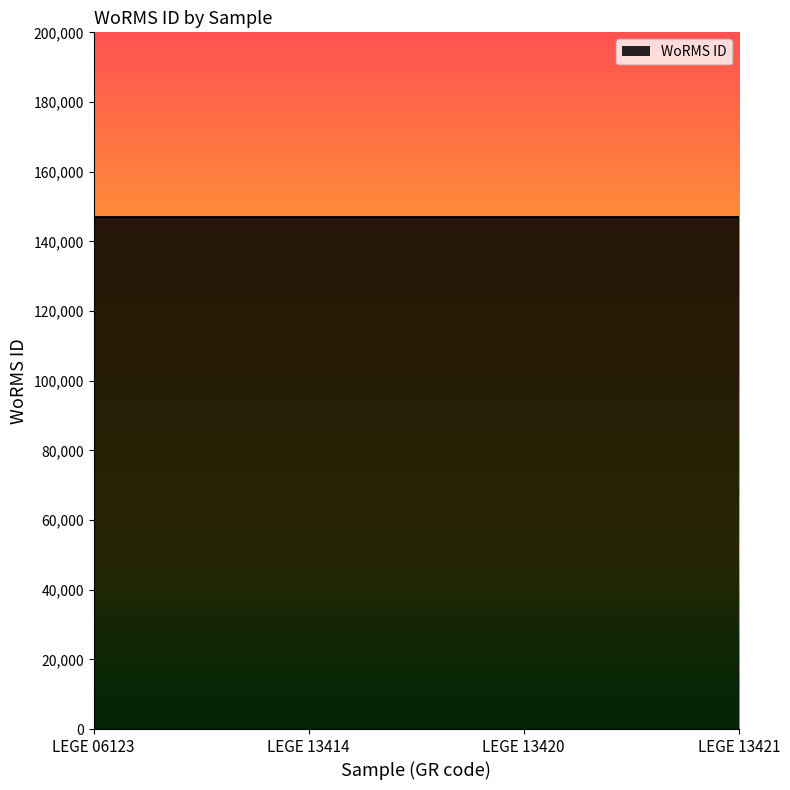

What is the minimum value shown in the chart?

146956